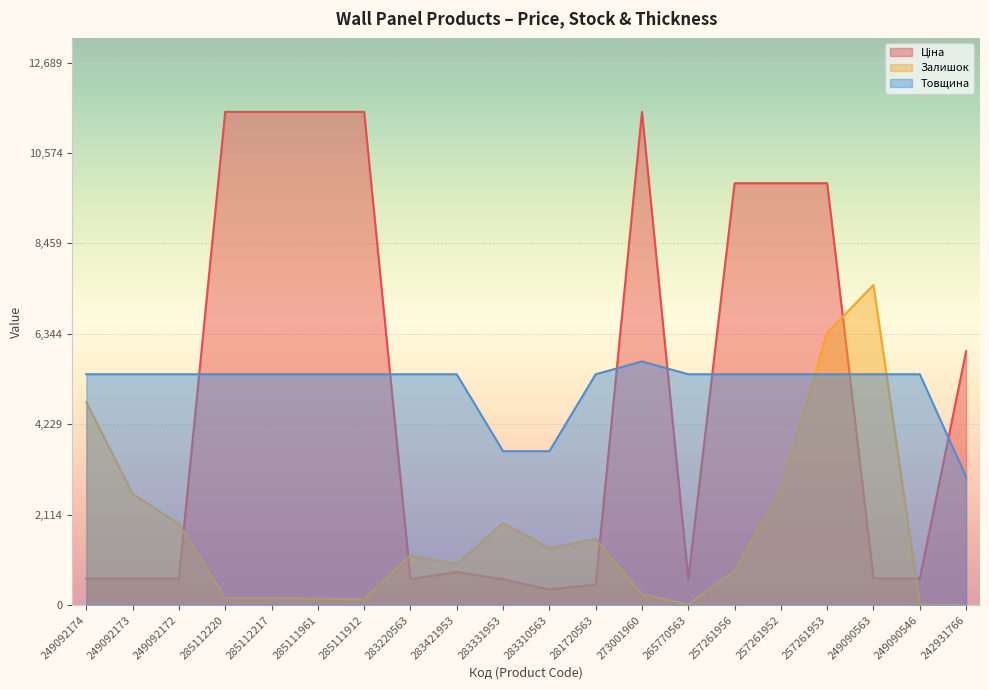

True or false: Ціна and Товщина intersect in this chart.

True